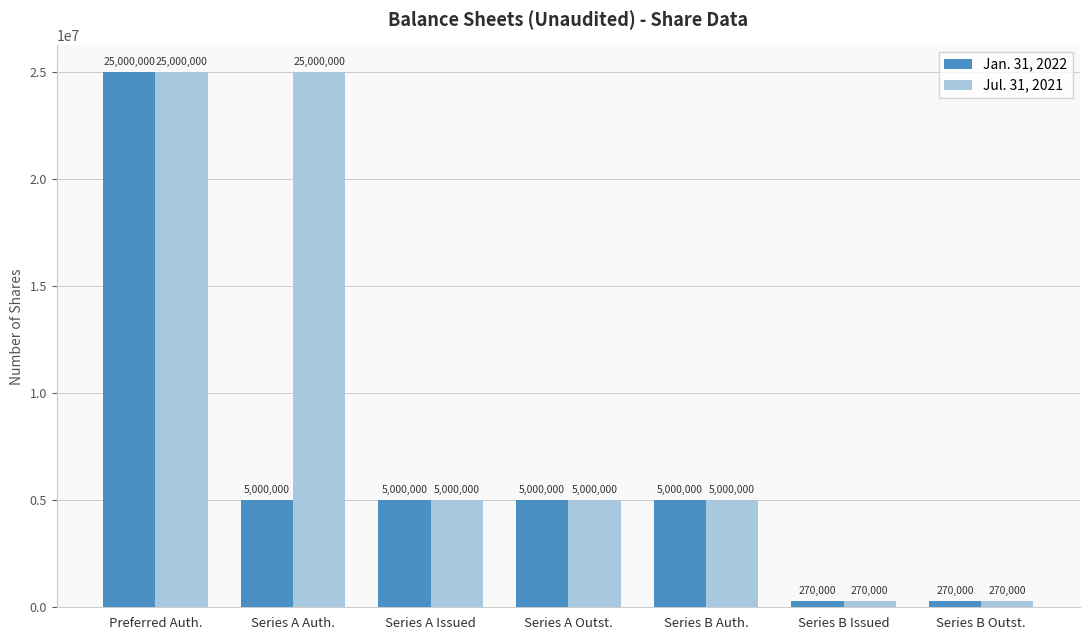

What is the minimum value for Jan. 31, 2022?

270000